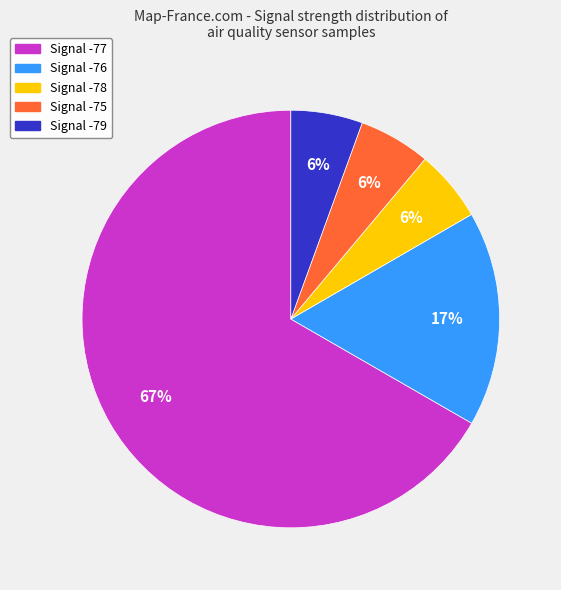

To the nearest percent, what is the average slice percentage?

20%